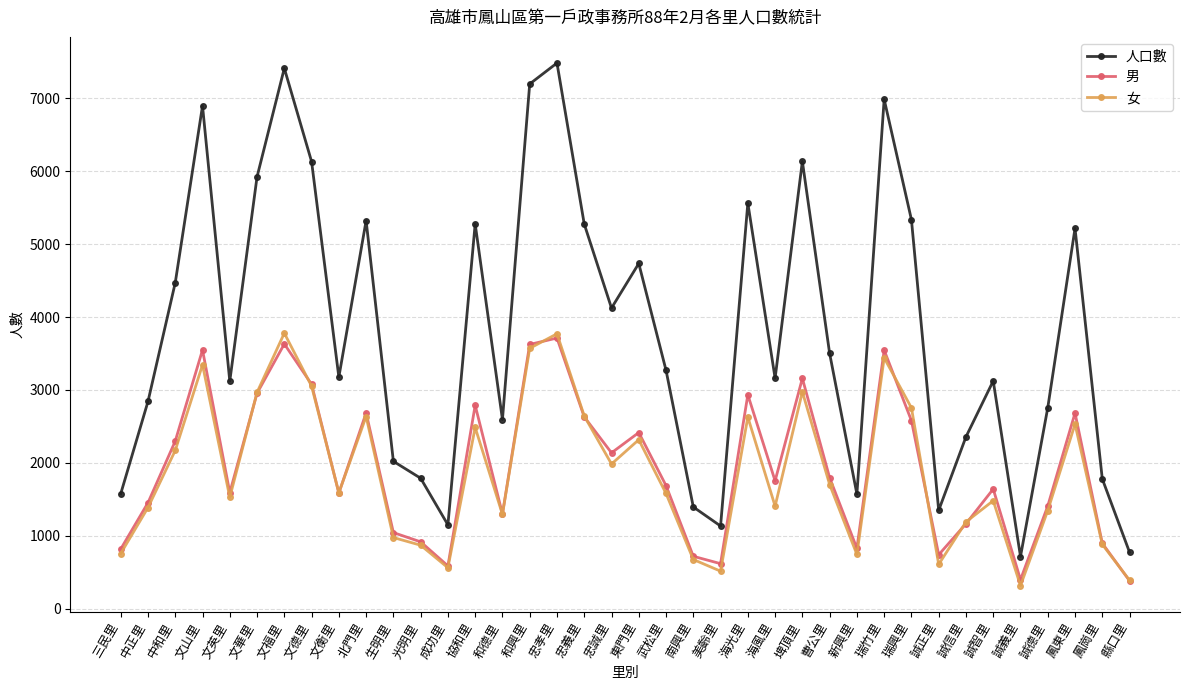

What is the minimum value for 男?

384